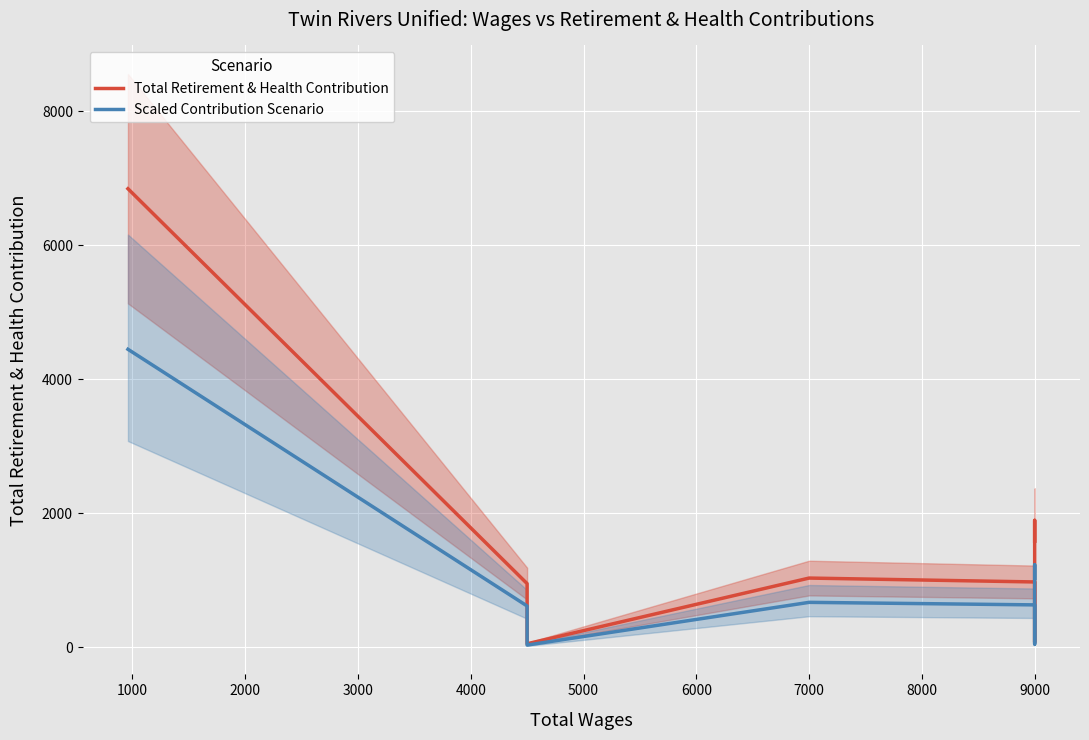

True or false: Total Retirement & Health Contribution and Scaled Contribution Scenario intersect in this chart.

False